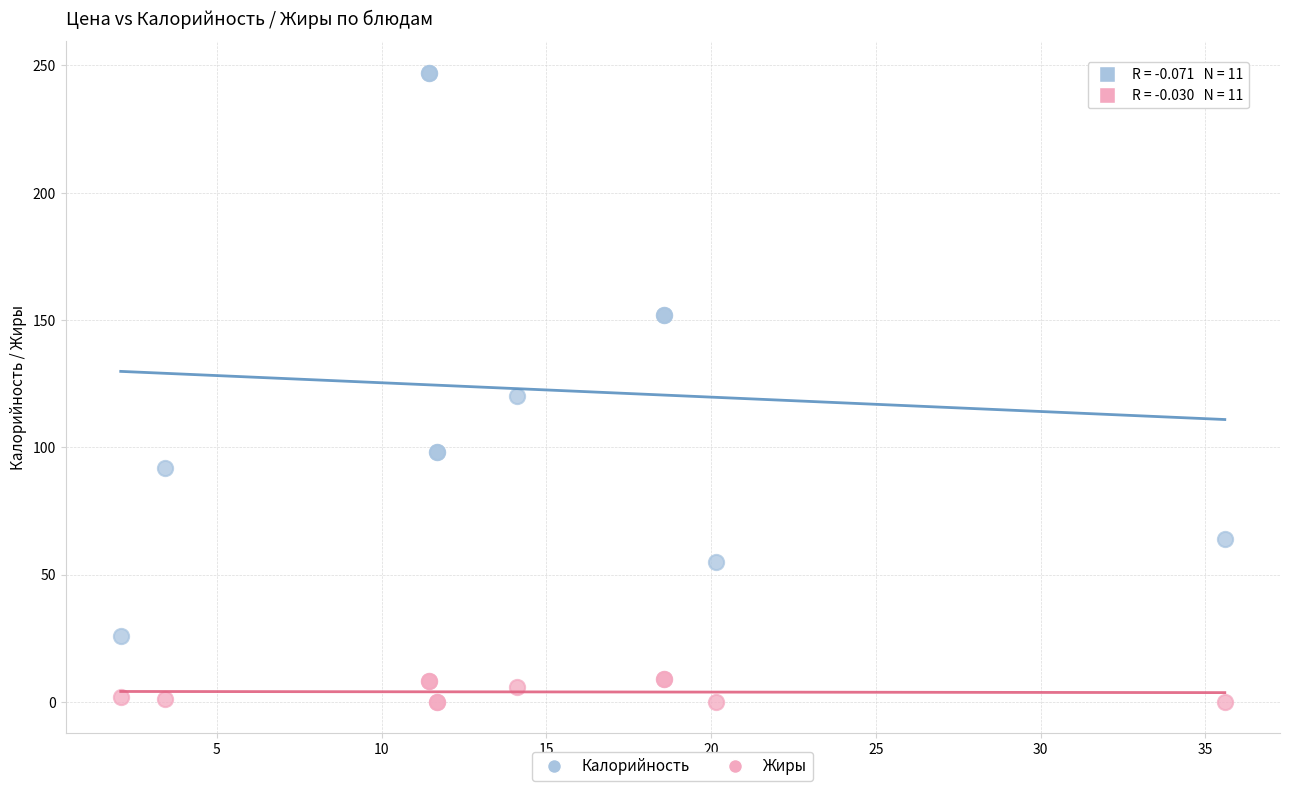

What are all the series names shown in the legend?

Калорийность, Жиры